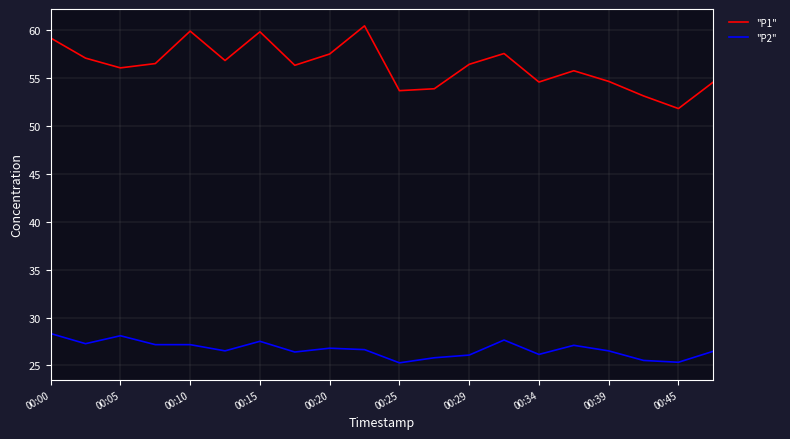

Which series has the largest total across all categories?

"P1"